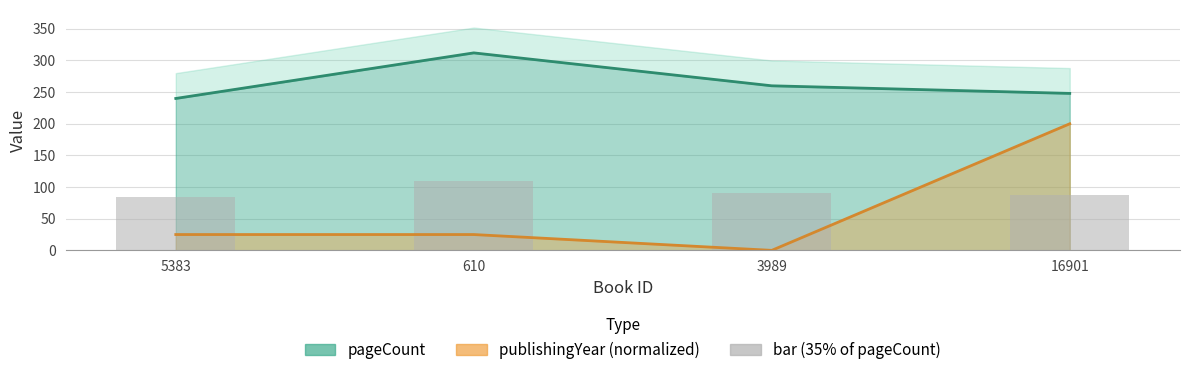

How many values in publishingYear are above zero?

3